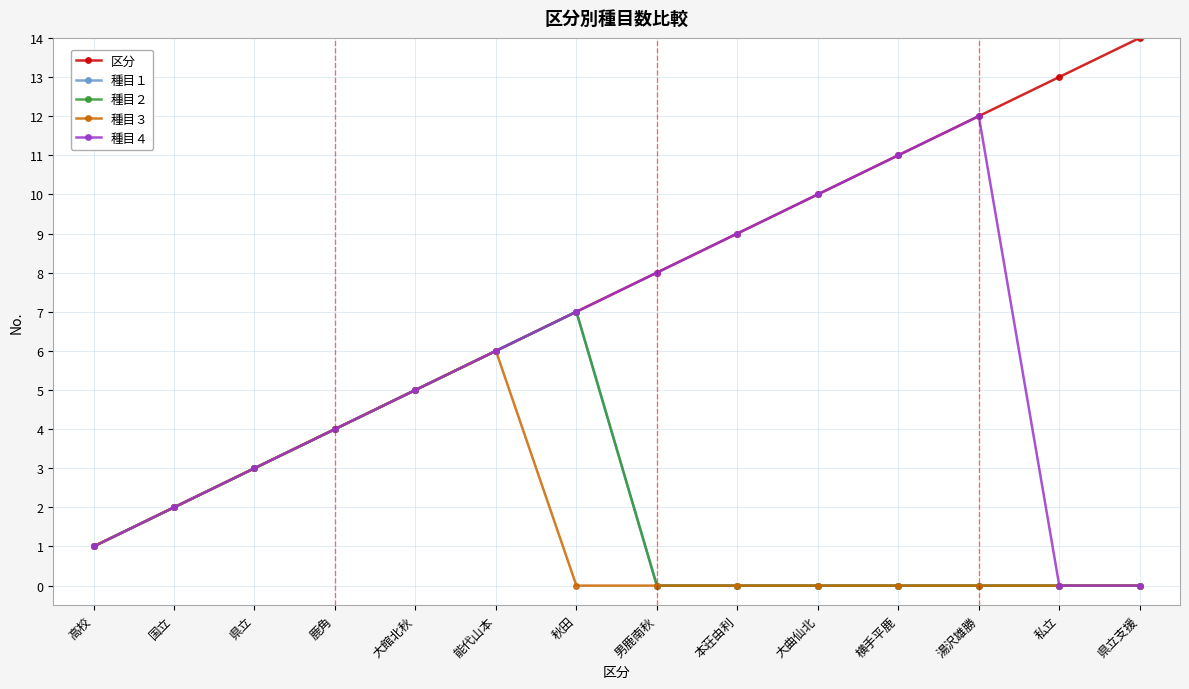

What is the sum of all 種目３ values?

21